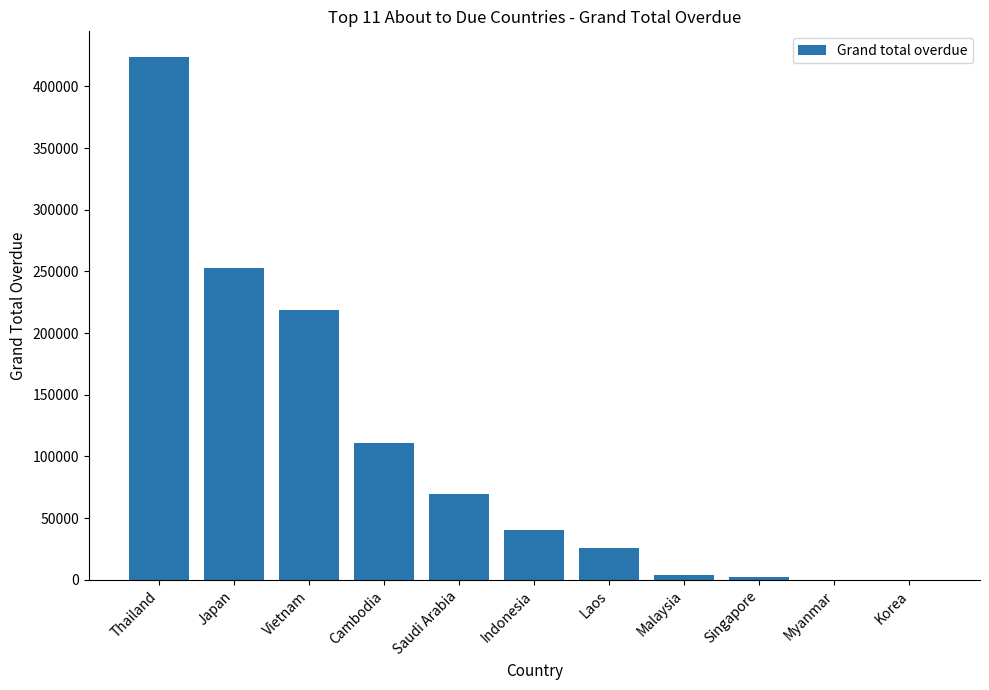

What is the greatest value displayed?

423406.6